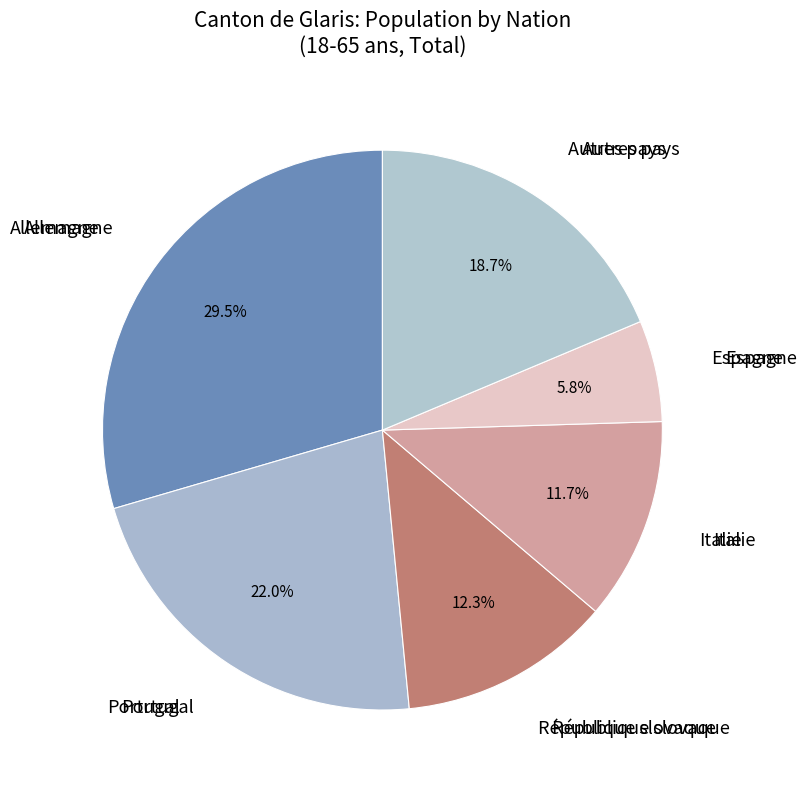

How many slices are in this pie chart?

6